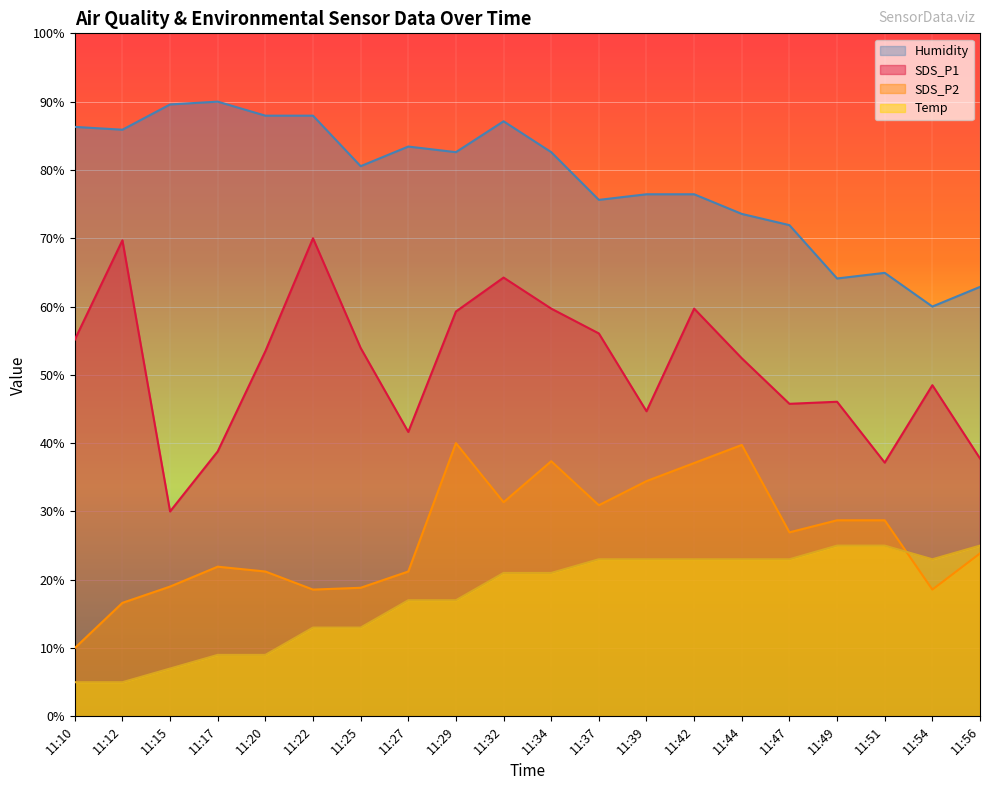

Rank the categories by SDS_P1 value from lowest to highest.

11:15, 11:51, 11:56, 11:17, 11:27, 11:39, 11:47, 11:49, 11:54, 11:44, 11:20, 11:25, 11:10, 11:37, 11:29, 11:34, 11:42, 11:32, 11:12, 11:22